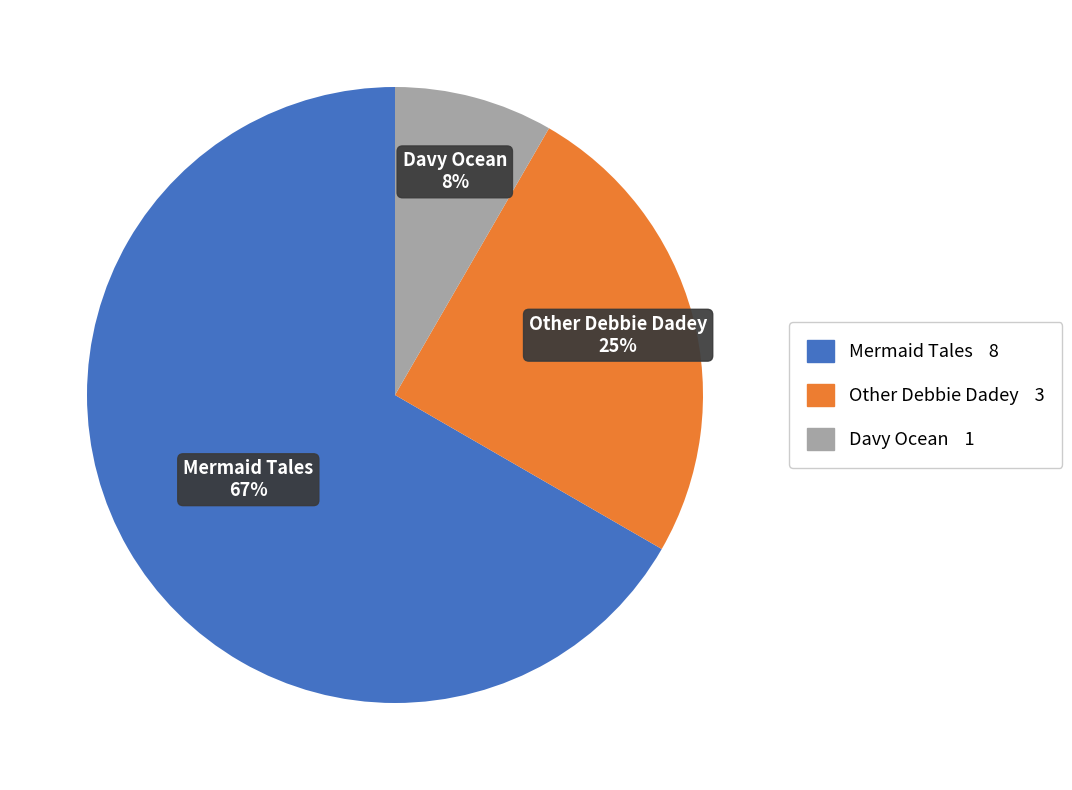

Rank the categories by value from lowest to highest.

Davy Ocean, Other Debbie Dadey, Mermaid Tales